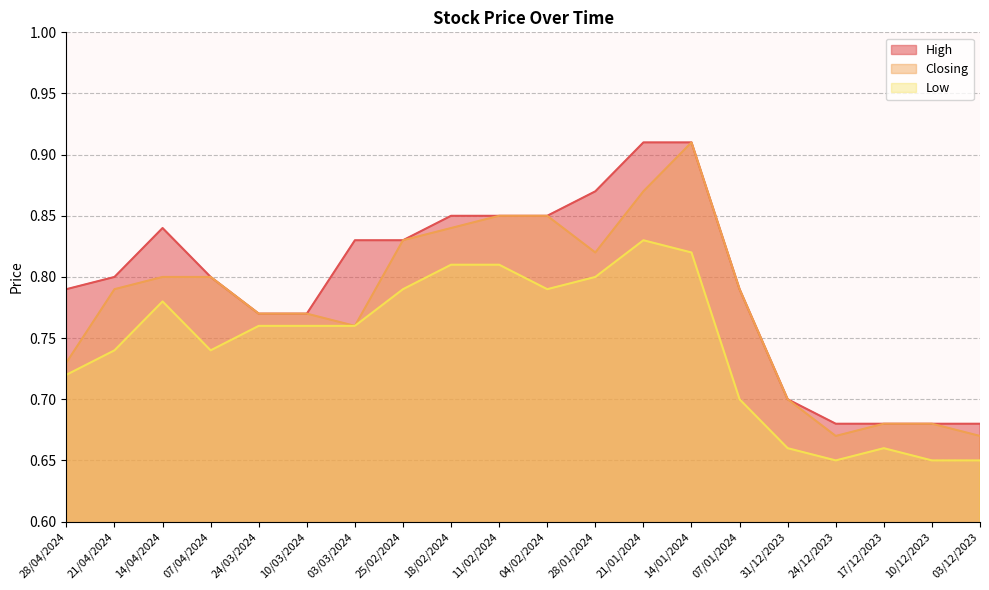

What is the label of the 3rd point from the right?

17/12/2023